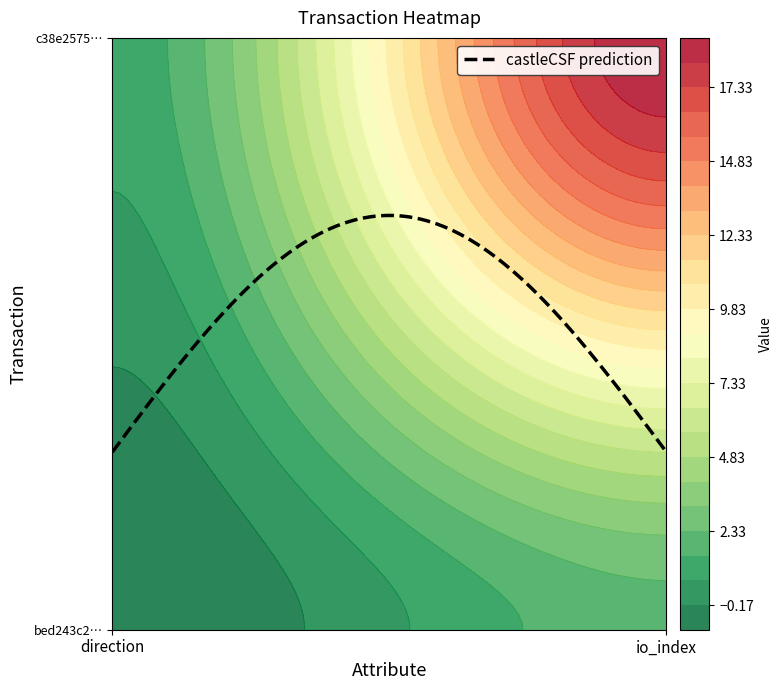

The value of c38e257566dfa758f4c20082dd8eb5ad07cada3 at 1 is 19. True or false?

True